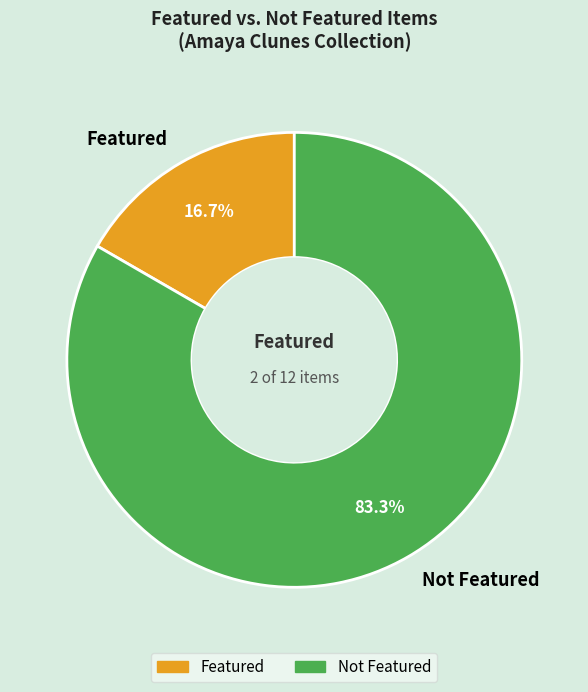

How much of the chart is everything except Not Featured?

16.7%